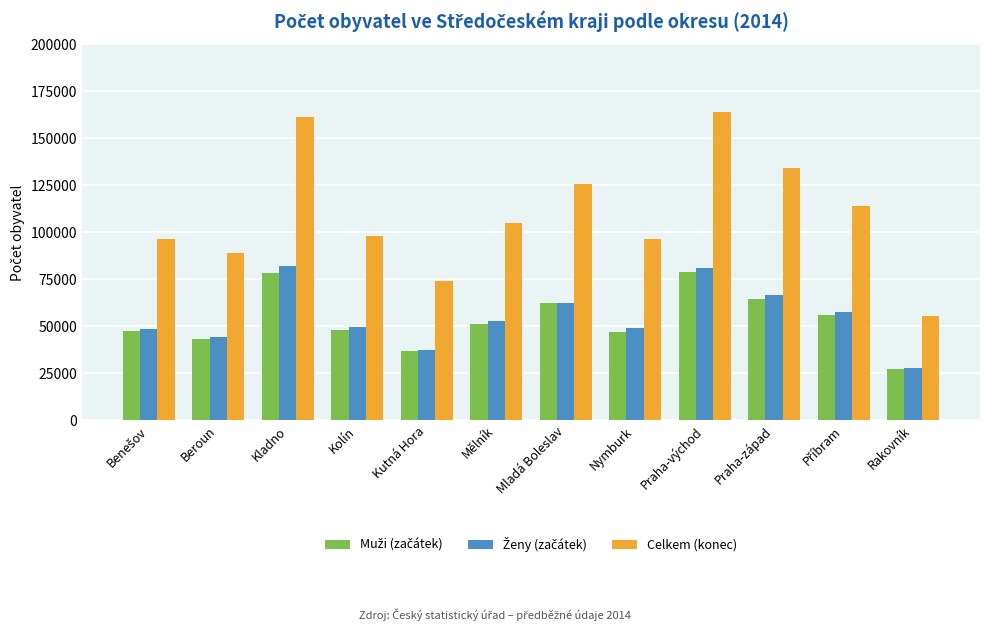

What is the total value across all series at Mladá Boleslav?

250874